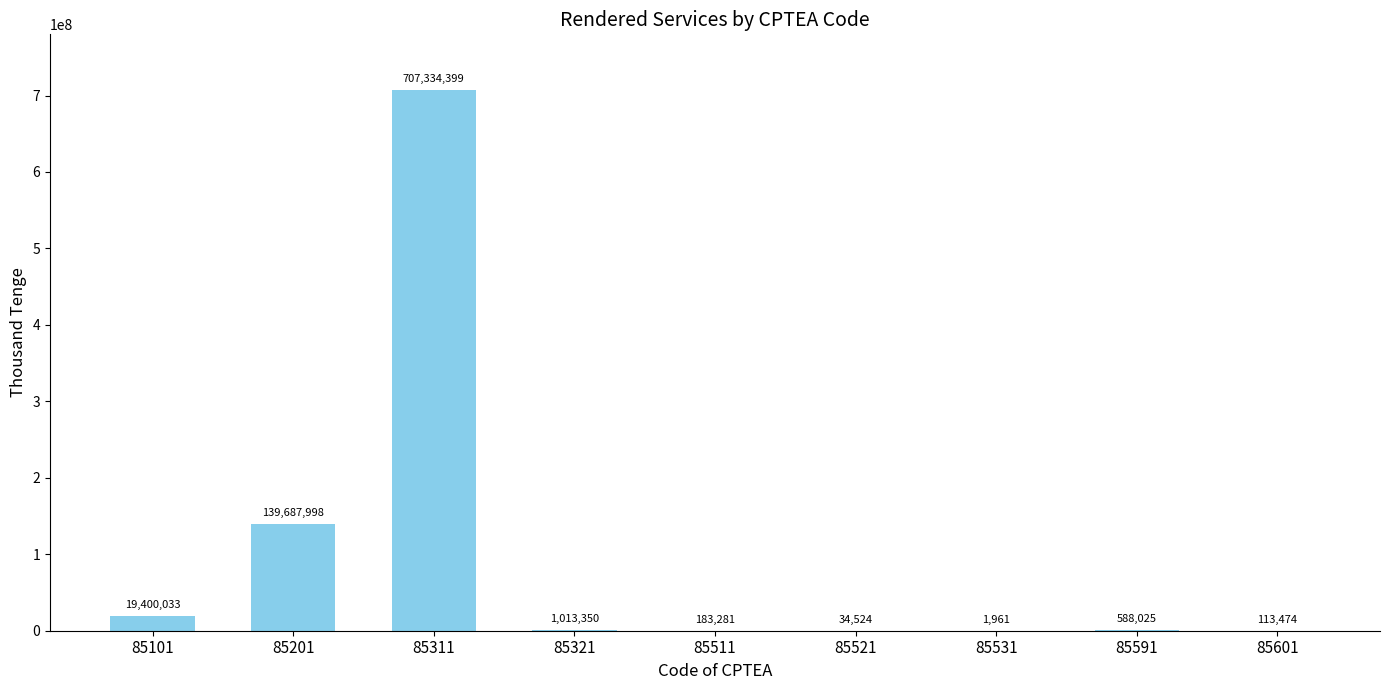

What is the difference between the values at 85601 and 85311?

707220925